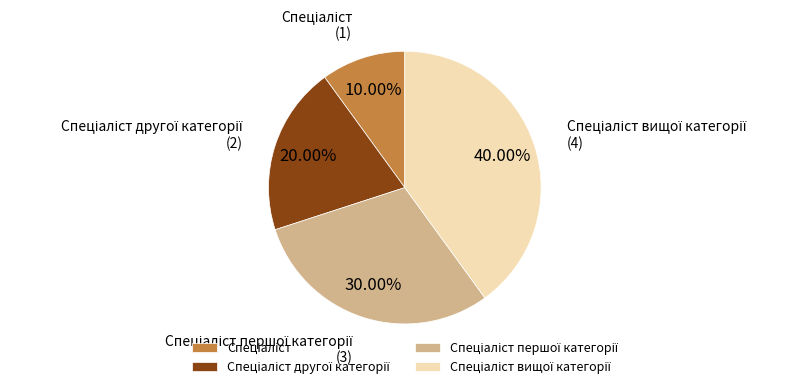

Is there any slice that represents more than half of the pie?

No